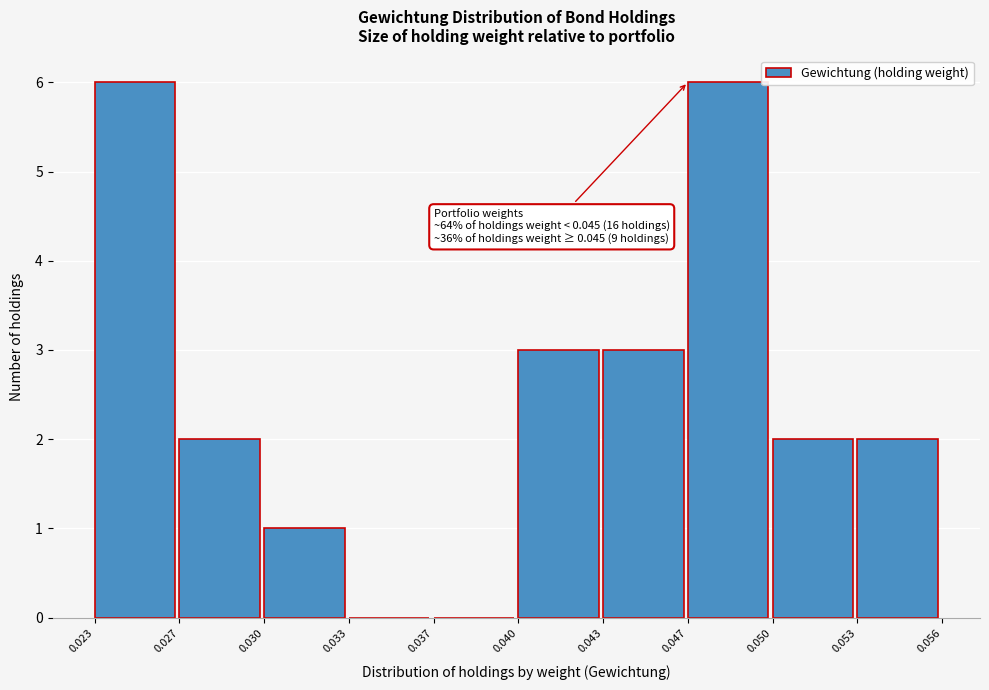

Reading left to right, what are all the values shown in this chart?

0.023=6	0.027=2	0.030=1	0.033=0	0.037=0	0.040=3	0.043=3	0.047=6	0.050=2	0.053=2